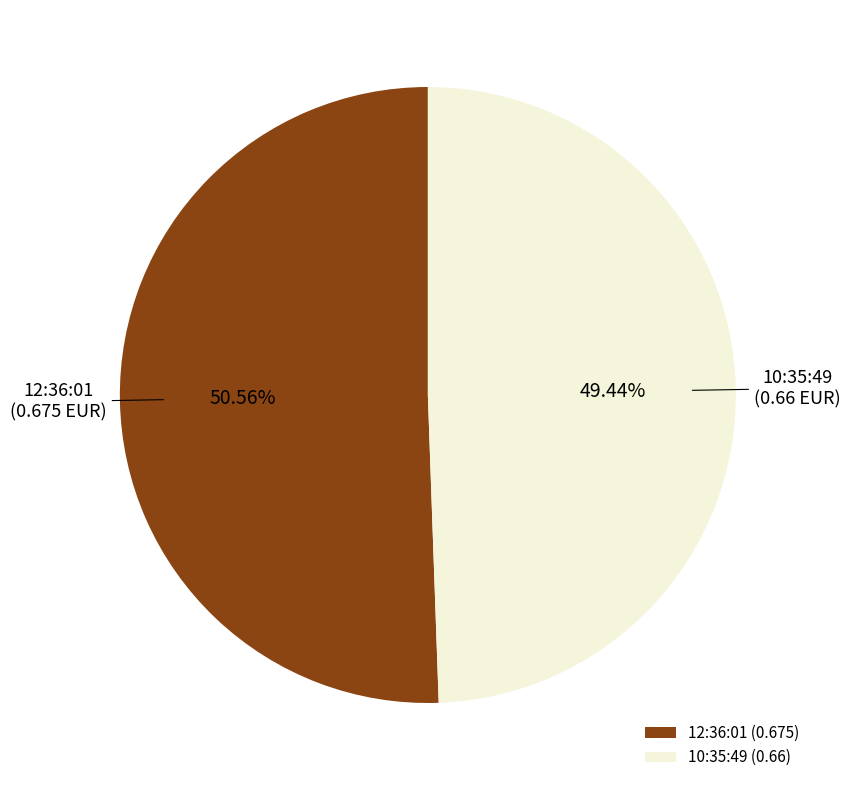

Which category accounts for the majority?

12:36:01